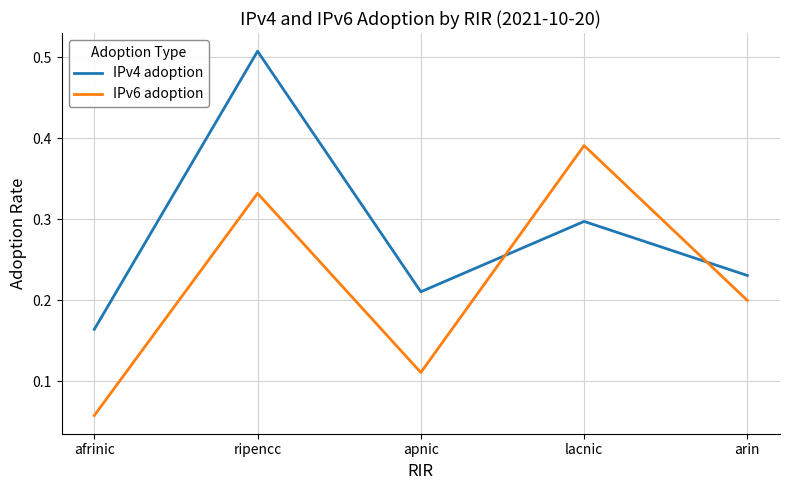

What position from the left is ripencc?

2